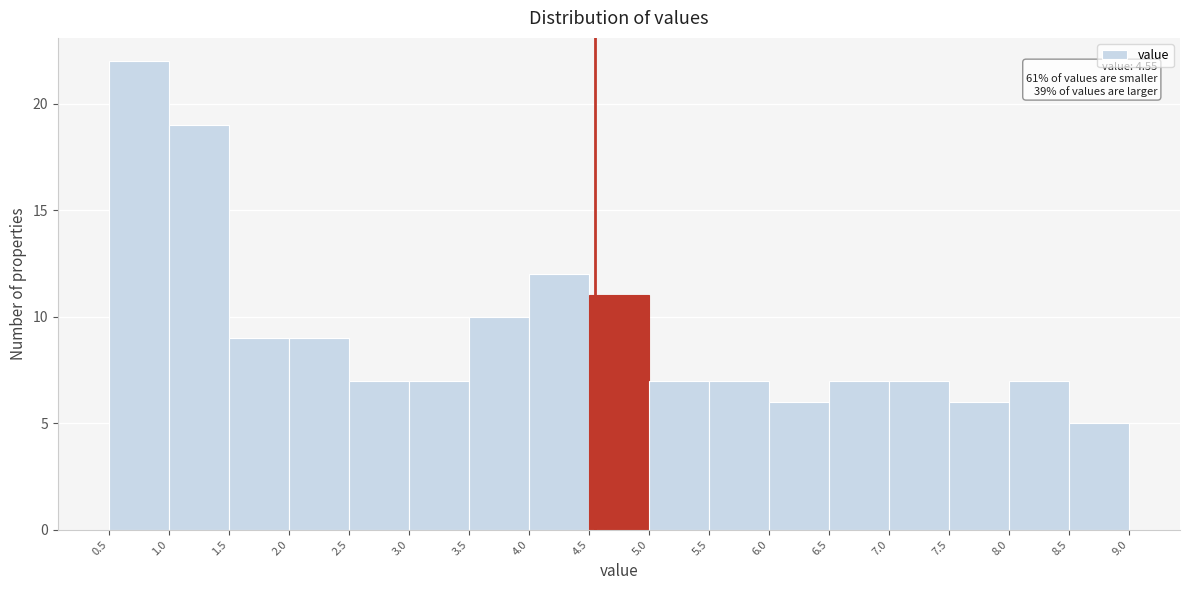

Over which range of the x-axis is the bar tallest?

0.5 to 1.0